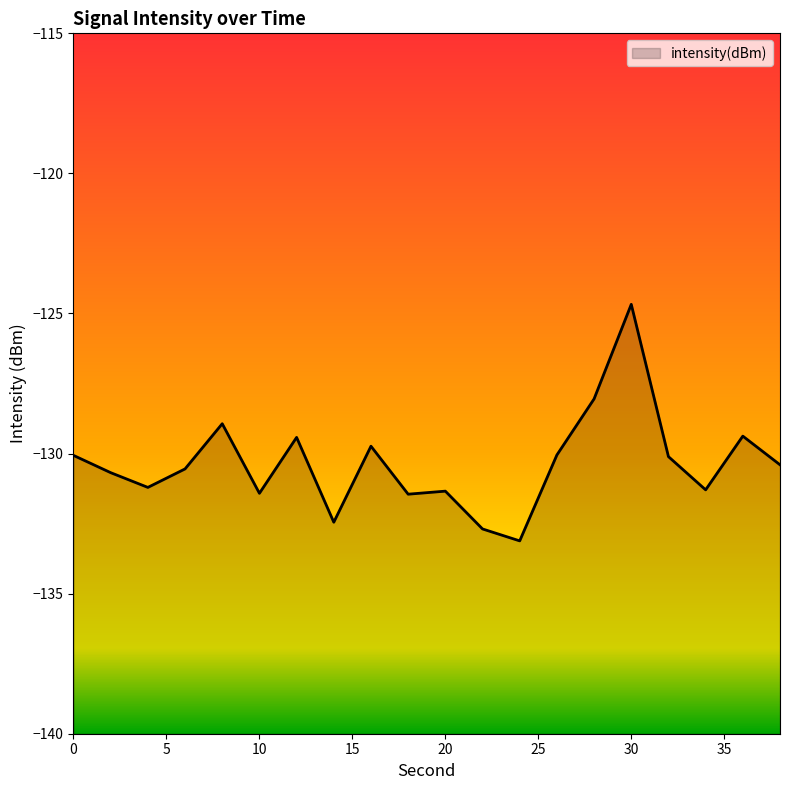

How many points are higher than both their immediate neighbors (excluding endpoints)?

6